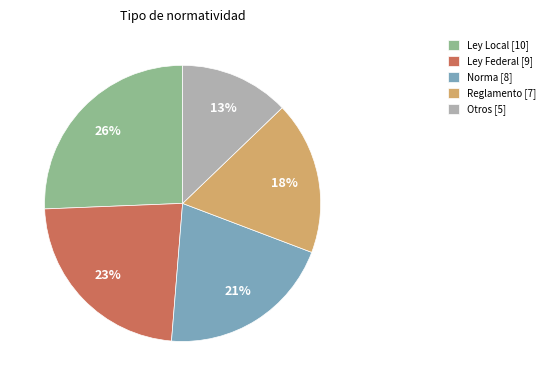

What percentage is the Ley Local [10] slice, to the nearest percent?

26%